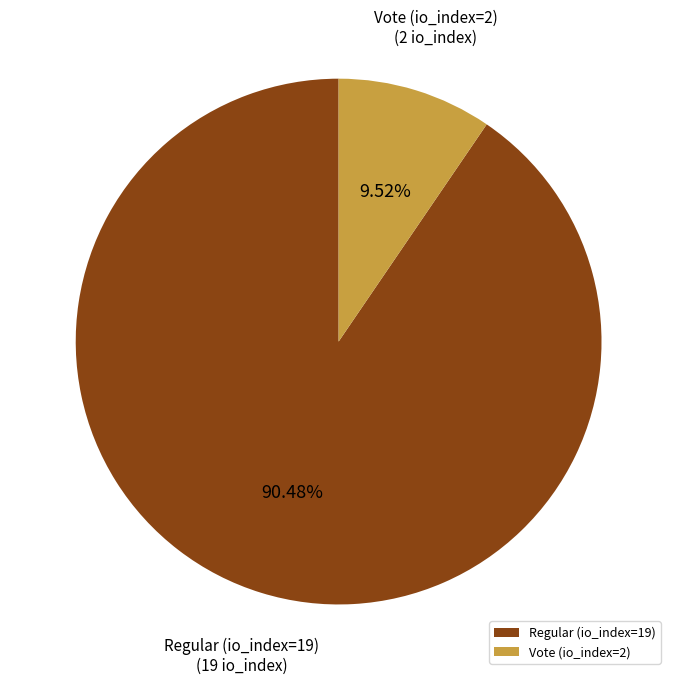

What percentage do Regular (io_index=19) and Vote (io_index=2) together represent?

100.0%